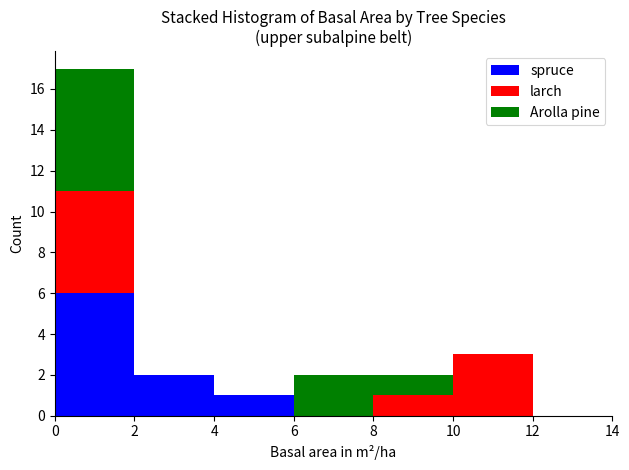

Reading left to right, list every stacked bar in this chart as the range it spans on the x-axis followed by its total height. The values are not printed on the chart, so give them approximately, as read against the axis.

0 to 2: 17
2 to 4: 2
4 to 6: 1
6 to 8: 2
8 to 10: 2
10 to 12: 3
12 to 14: 0